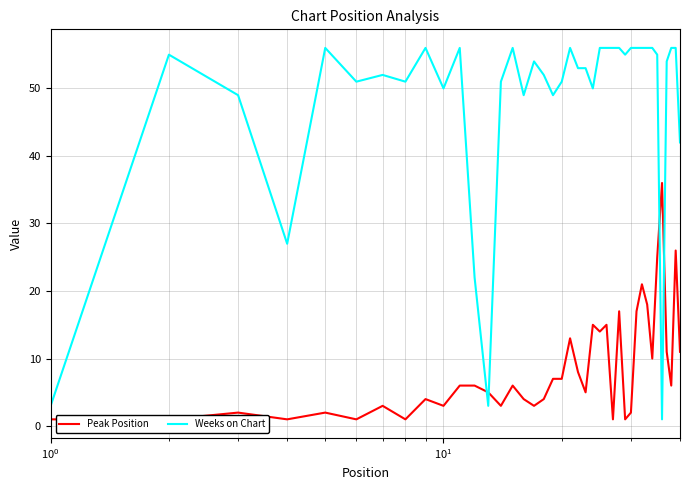

What are all the series names shown in the legend?

Peak Position, Weeks on Chart